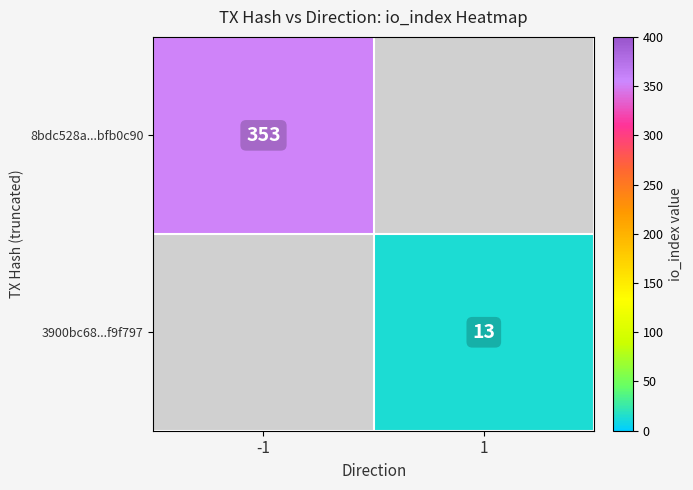

The 8bdc528a...bfb0c90 series shows 509 at -1. True or false?

False